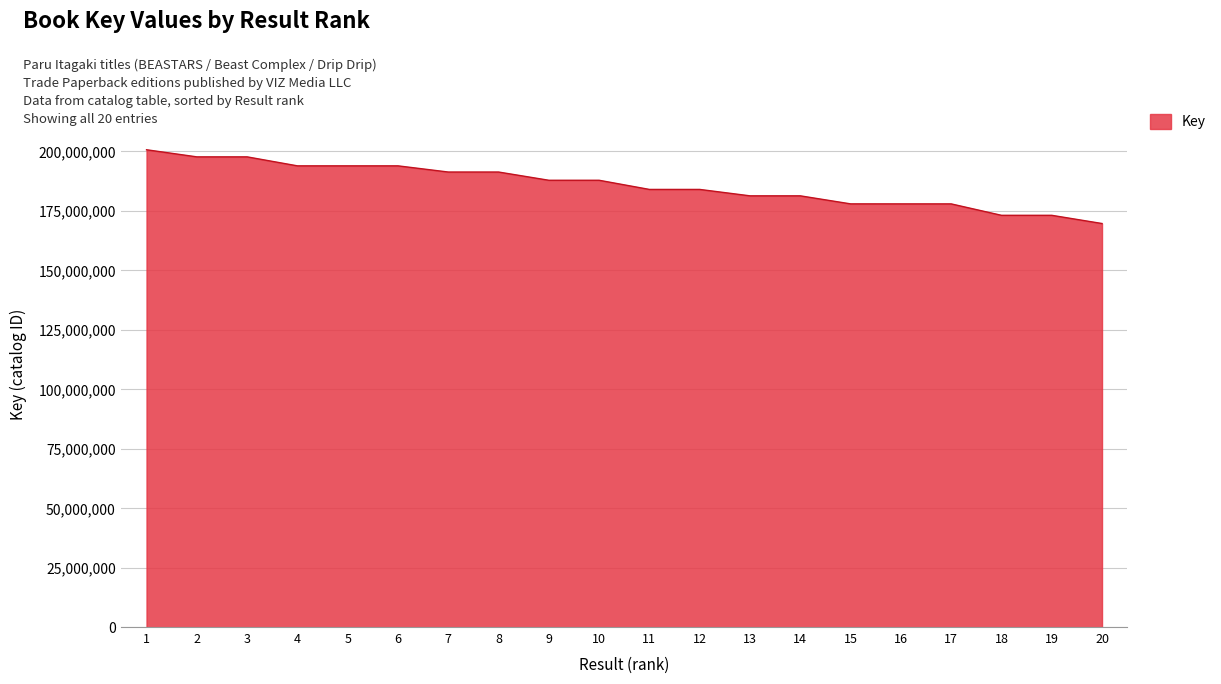

What is the ratio of the value at 19 to the value at 14?

1.0